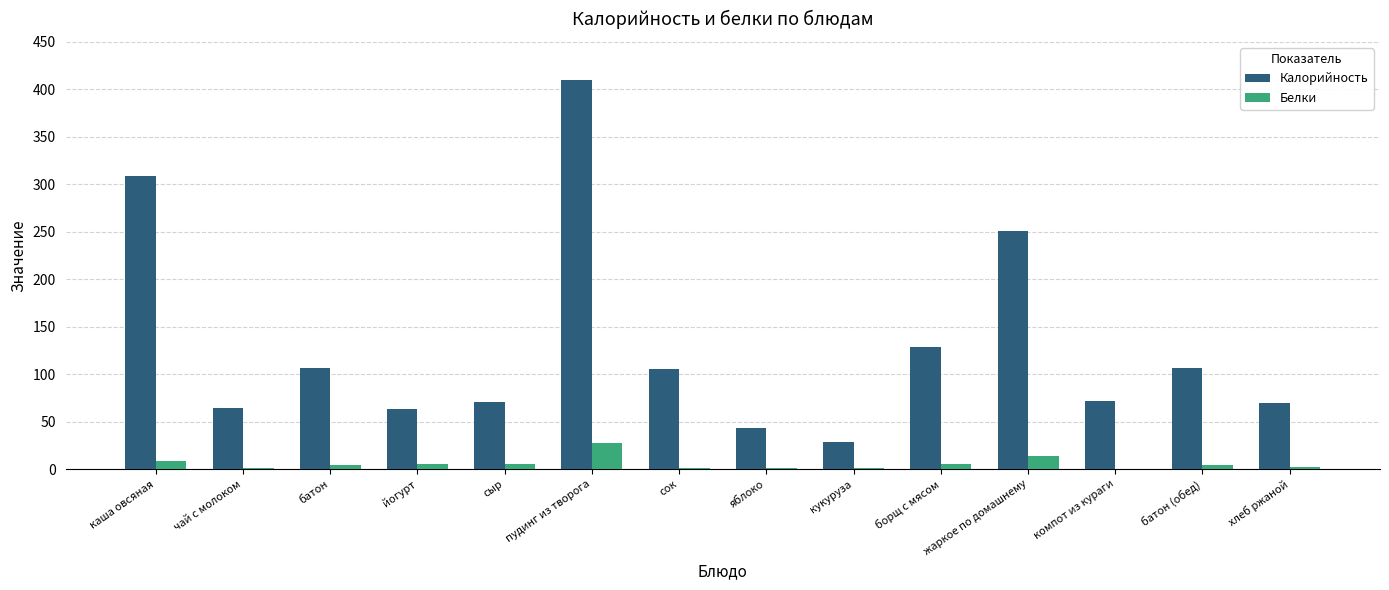

Between каша овсяная and хлеб ржаной, which series saw the biggest shift?

Калорийность